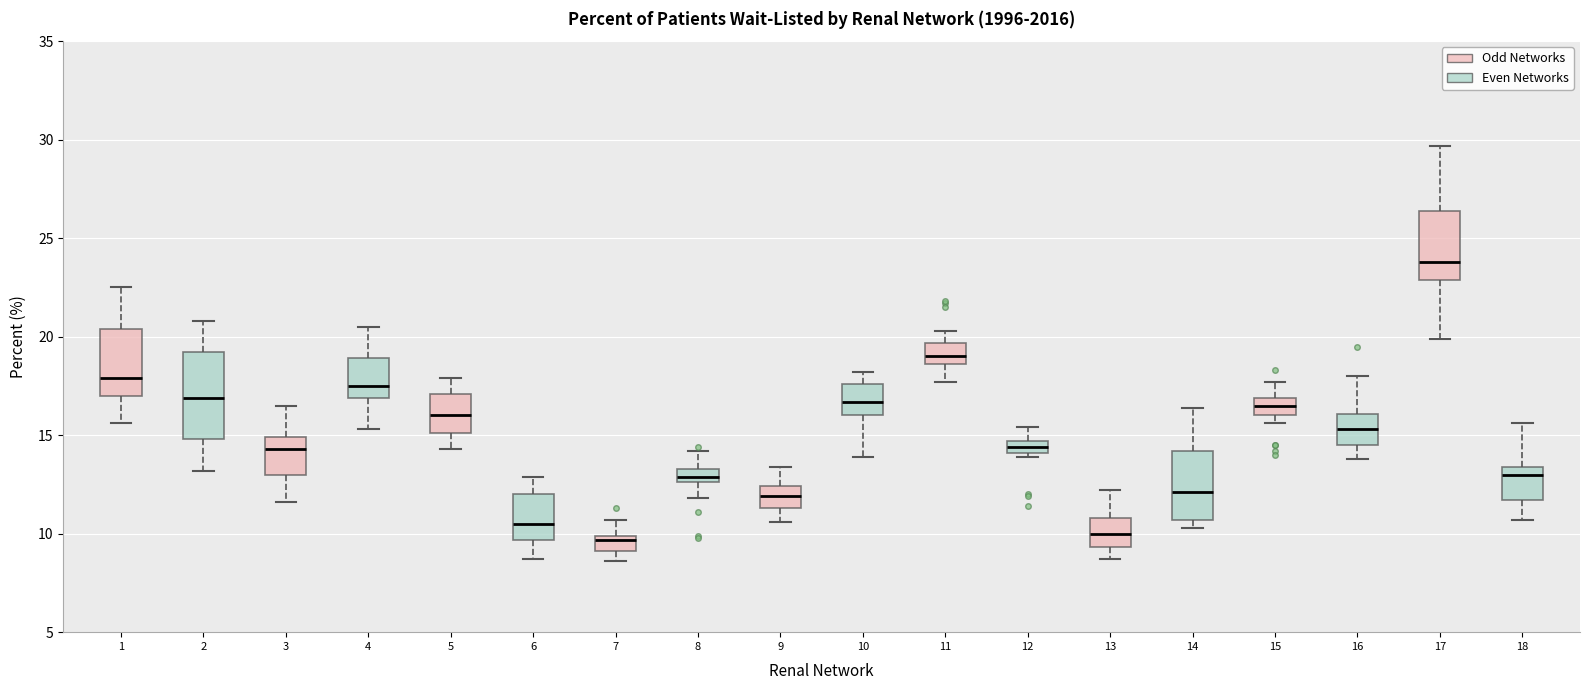

Which box is the tallest, from its lower edge to its upper edge?

2